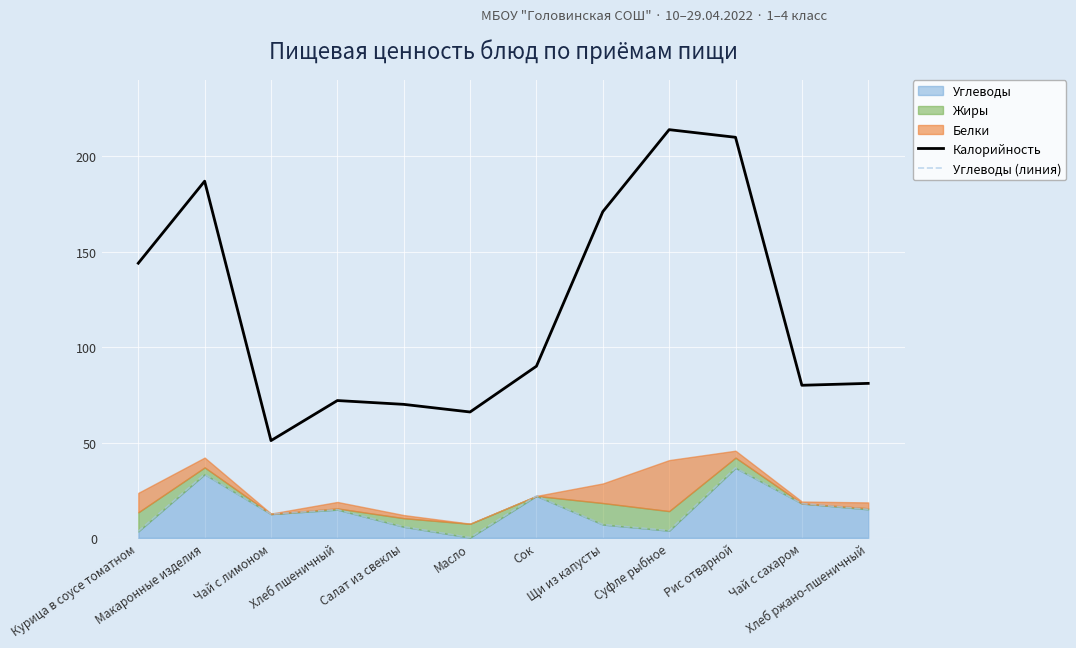

Where does the Углеводы (линия) series first go above 14?

Макаронные изделия